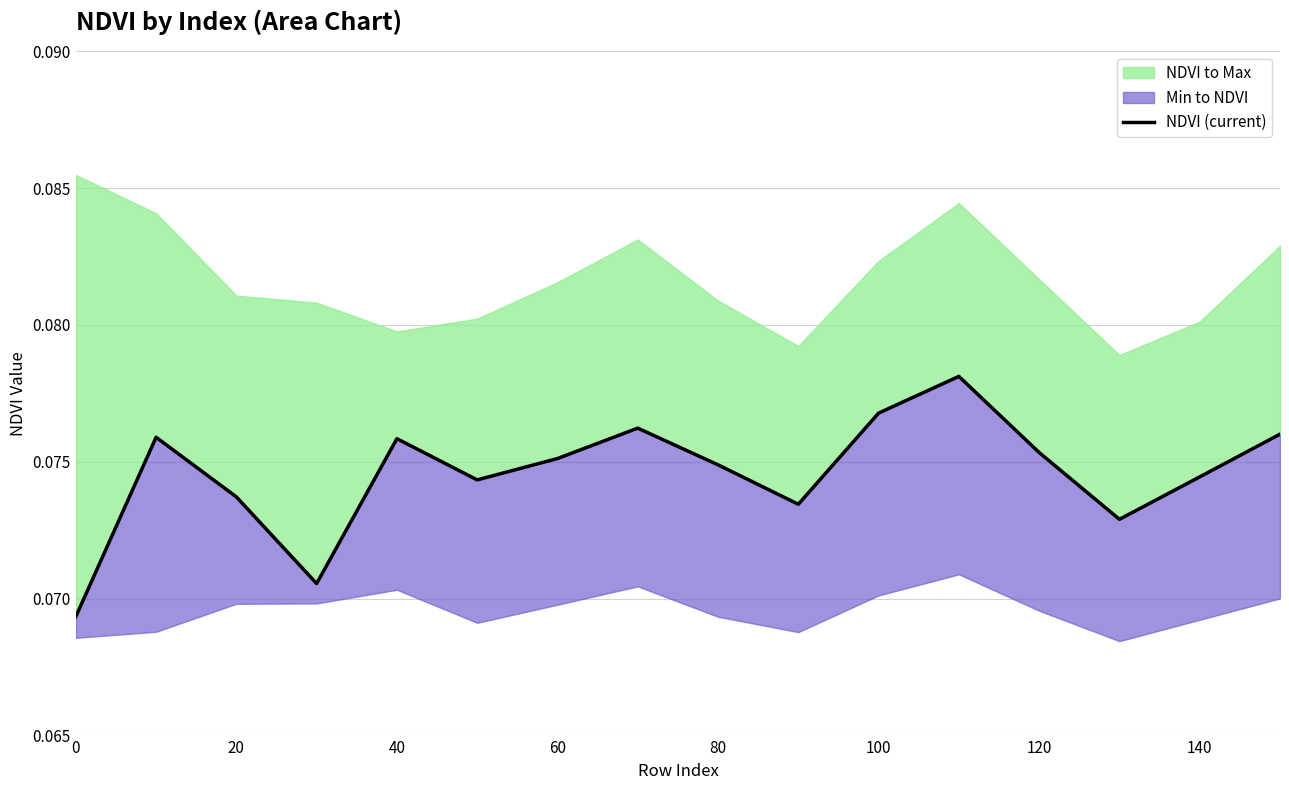

What value does the data have at 100?

0.1